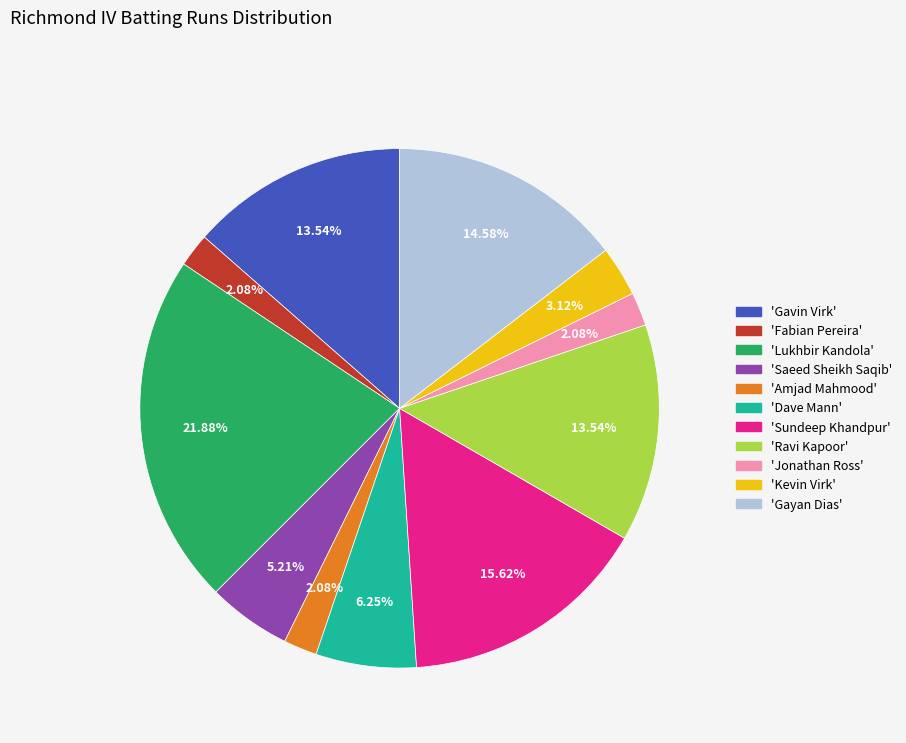

Is there any slice that represents more than half of the pie?

No